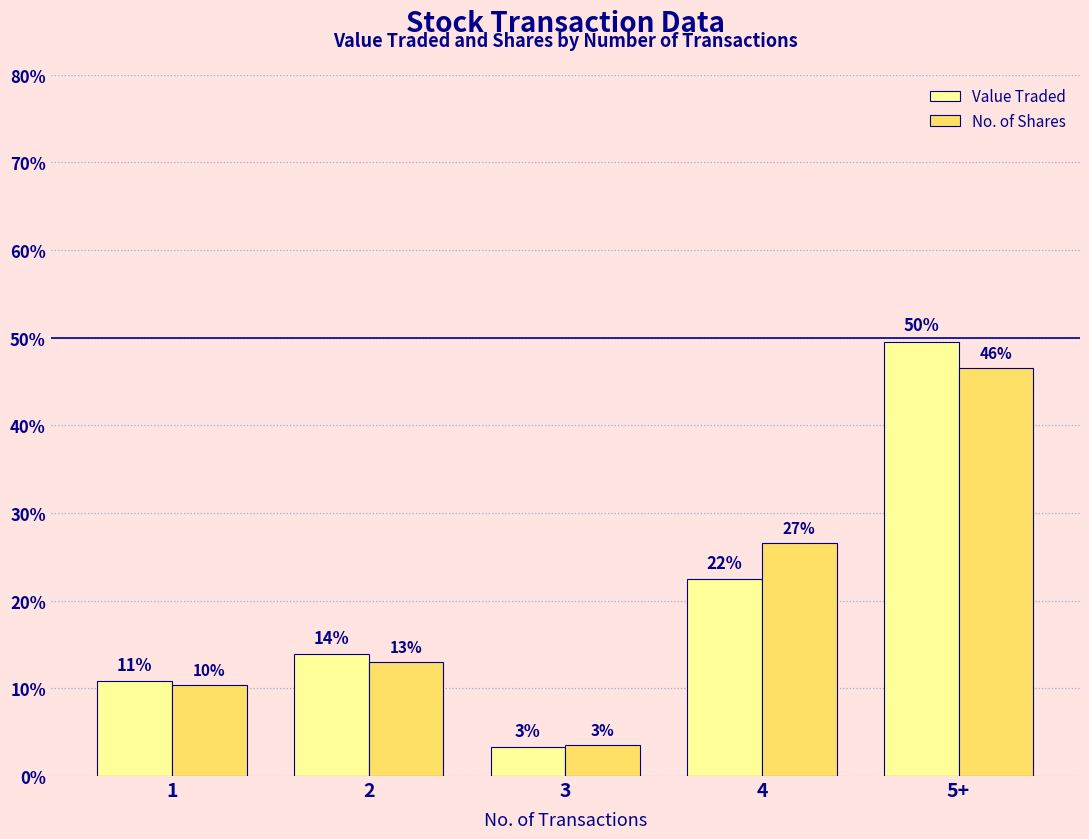

True or false: Value Traded has a value of 22.5 at 4.

True